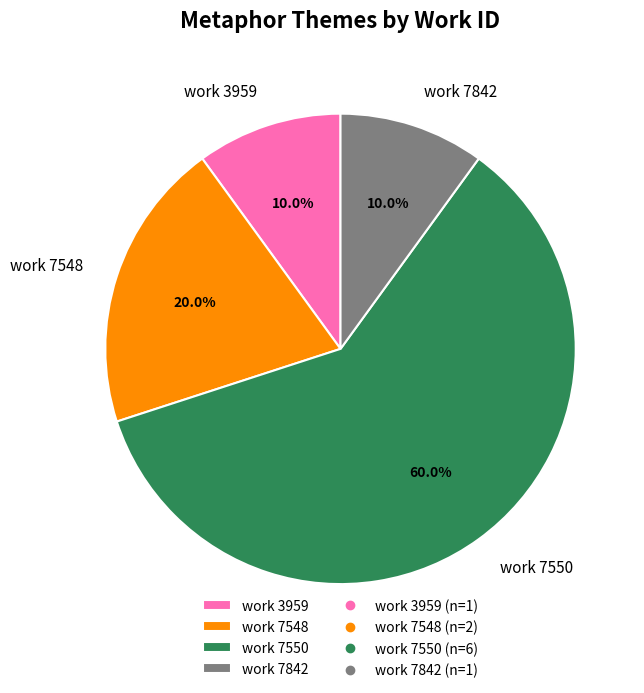

Does any single category account for the majority?

Yes